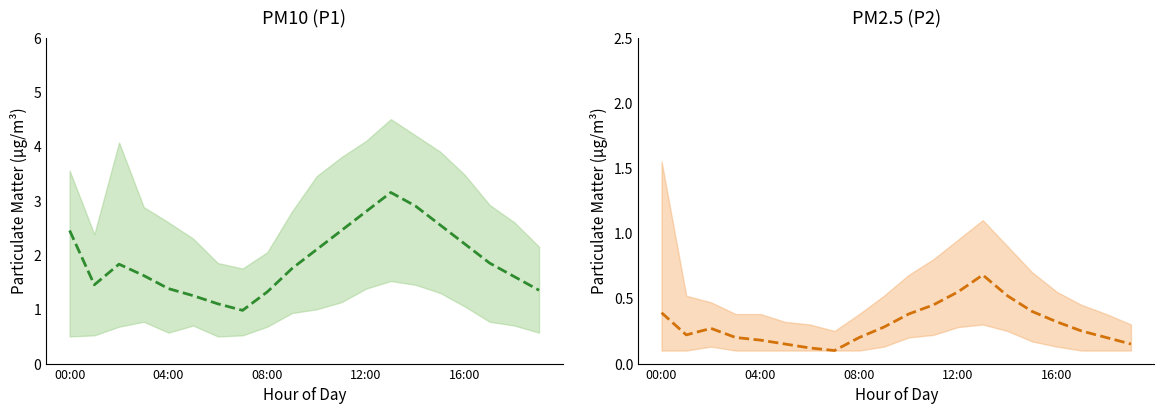

At which category is the sum across all series the highest?

13